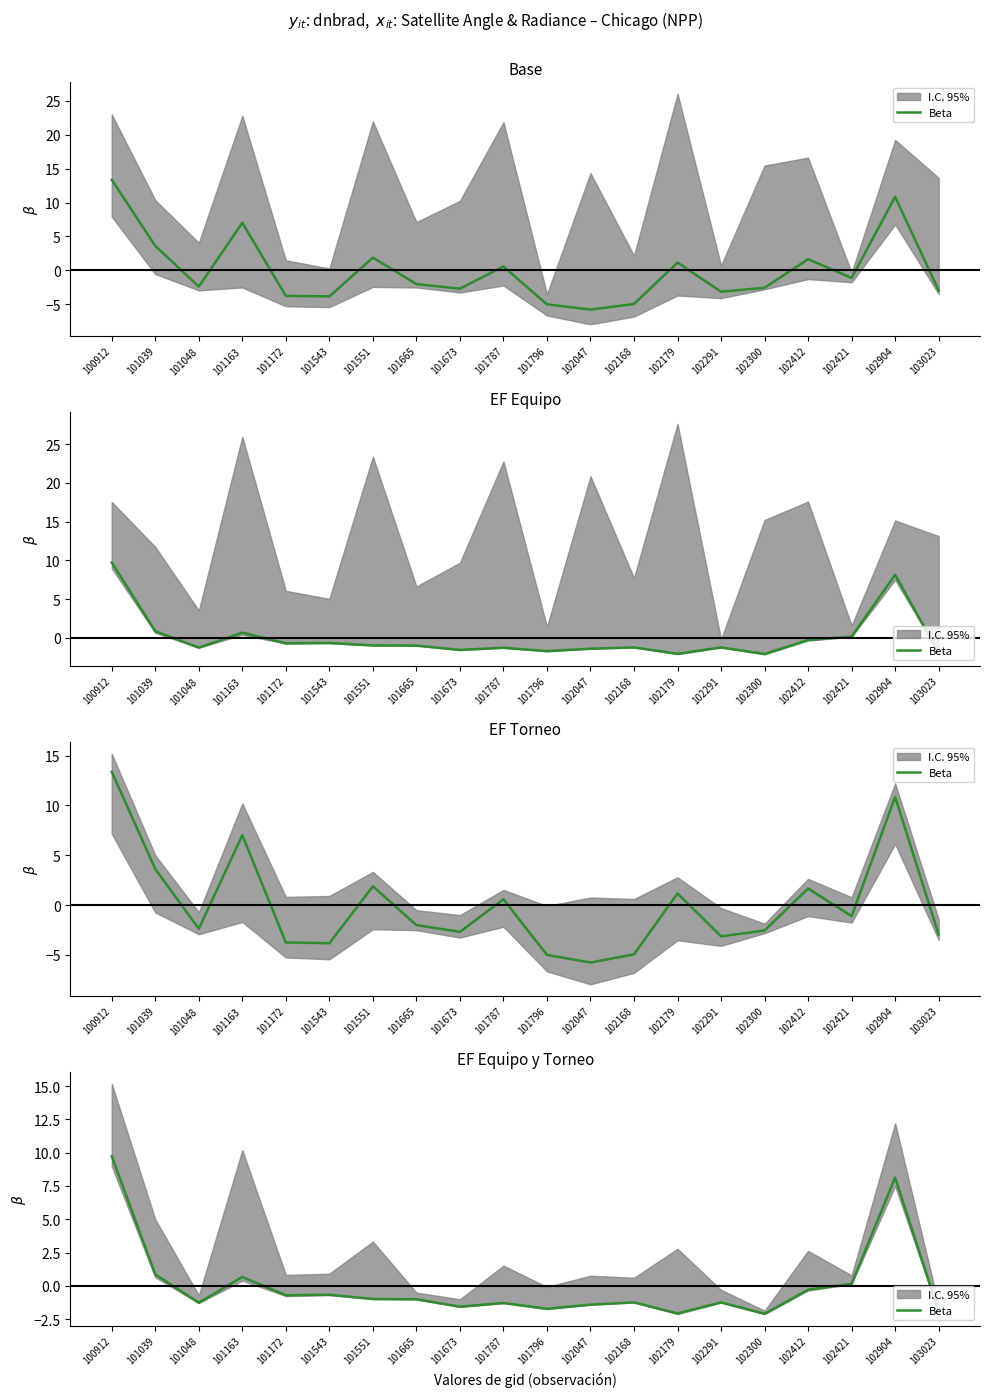

What is the value of the 7th point from the left?

-1.0